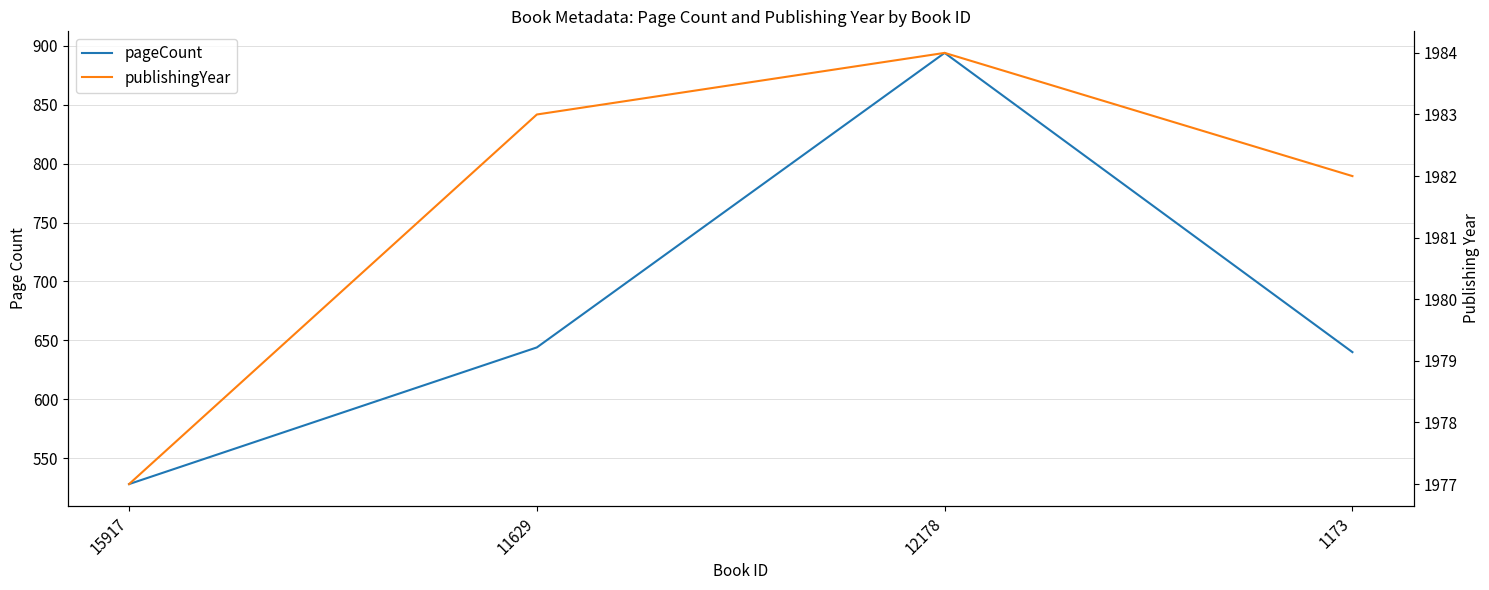

Reading left to right, transcribe all the data shown in this chart.

pageCount: 528	644	894	640
publishingYear: 1977	1983	1984	1982